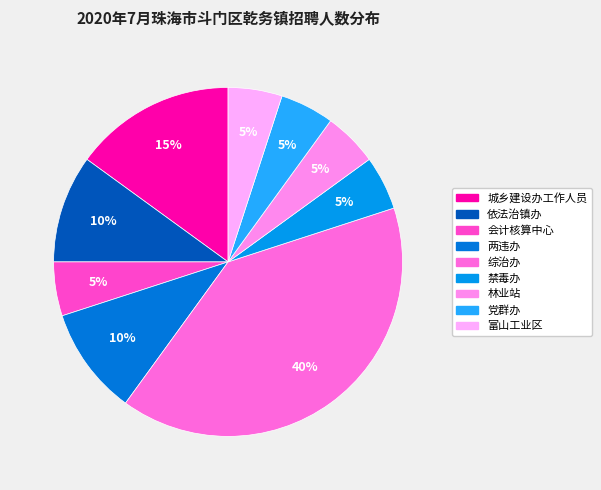

True or false: 会计核算中心 accounts for 5% of the total.

True